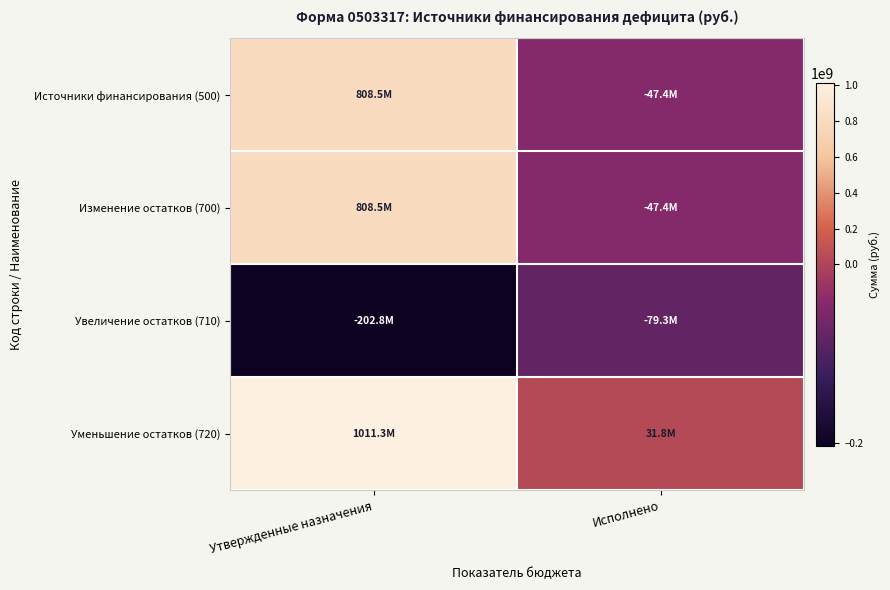

What is the total value across all series at Утвержденные назначения?

2425597539.4